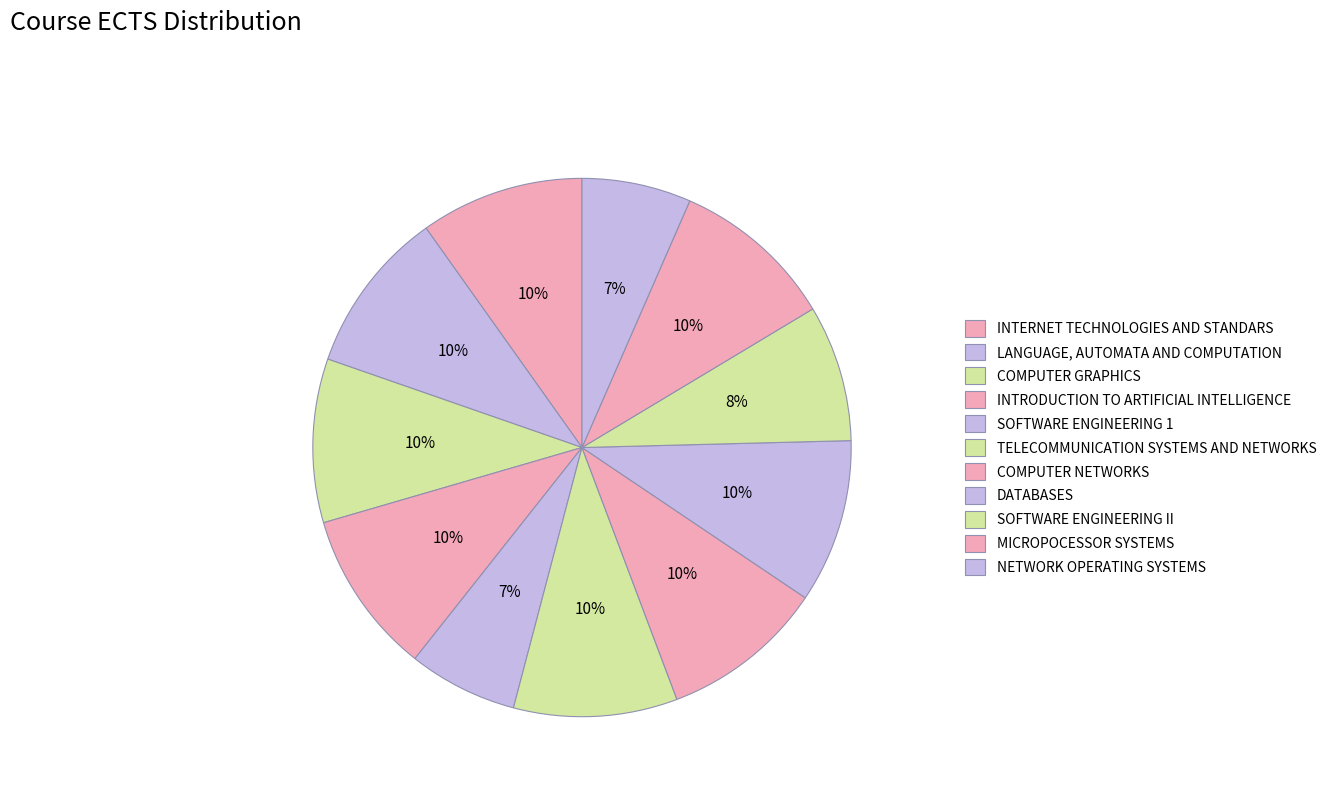

Count the number of slices in the pie.

11